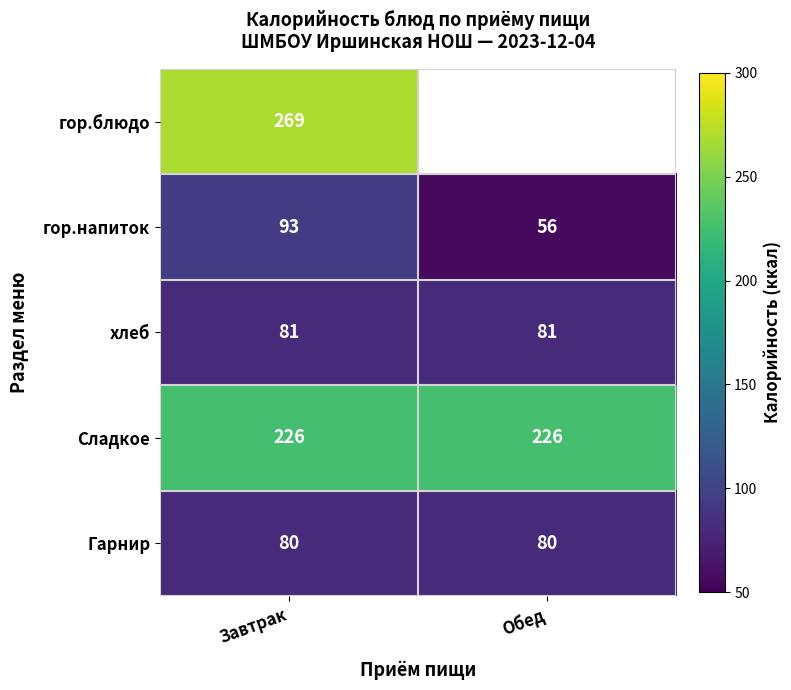

What is the lowest value of the хлеб series?

81